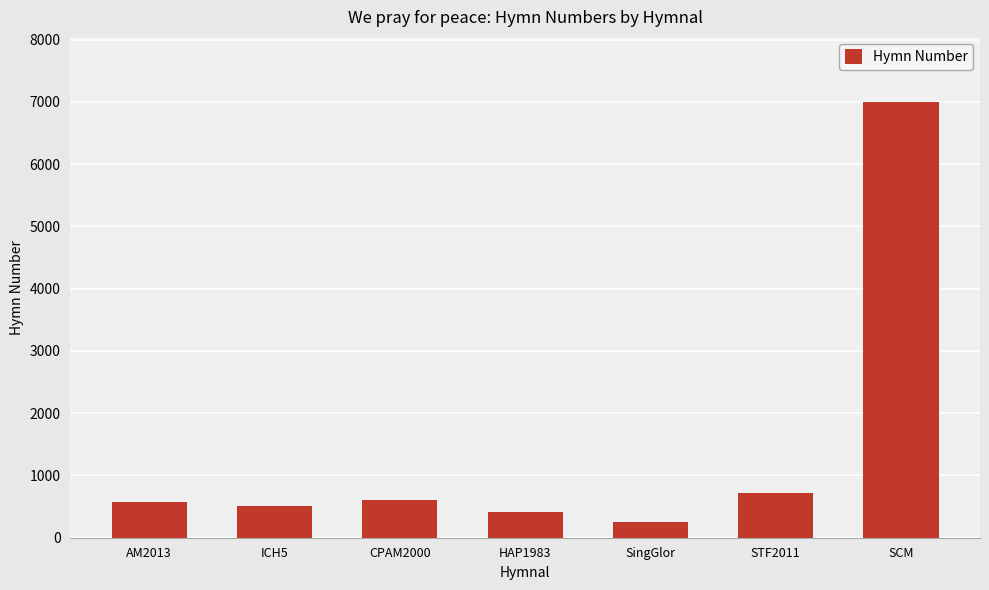

Read the value at SCM, to the nearest 10.

6990